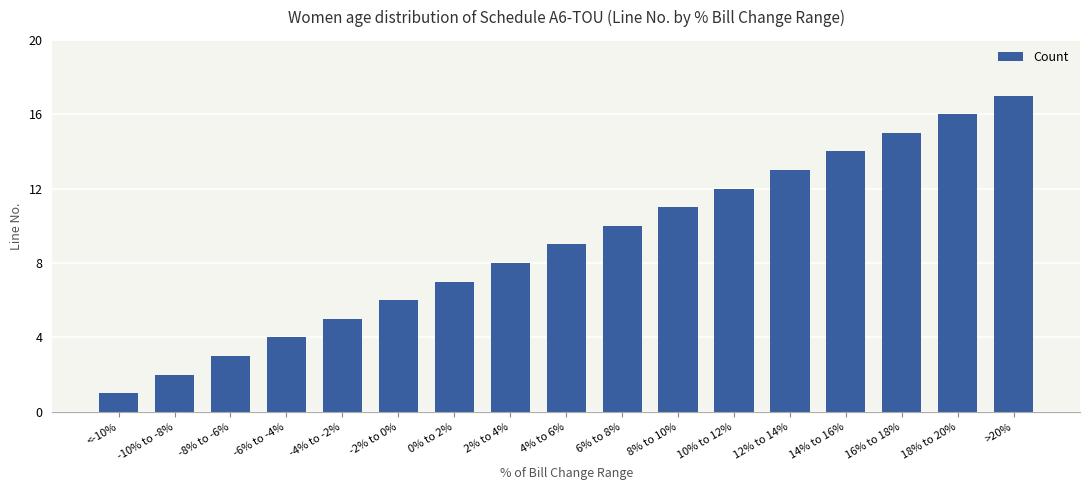

Are the bars horizontal?

No